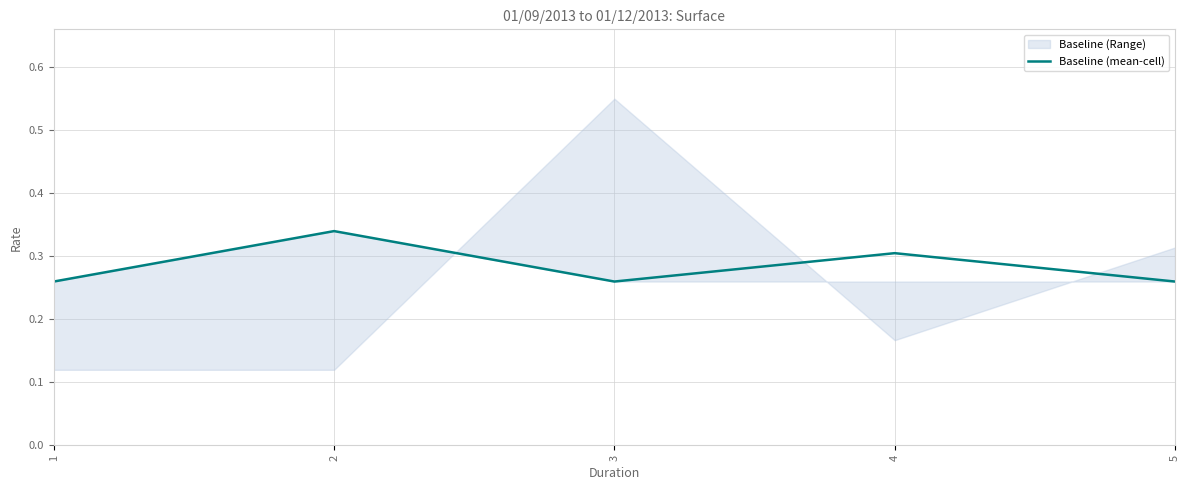

Rank the categories by value from highest to lowest.

2, 4, 1, 3, 5